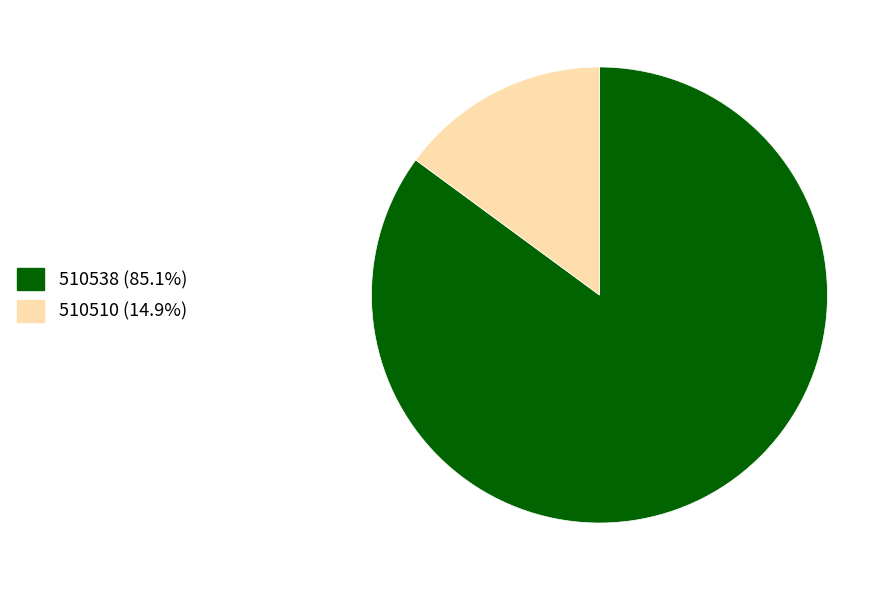

Do 510538 (85.1%) and 510510 (14.9%) together represent more than half of the pie?

Yes